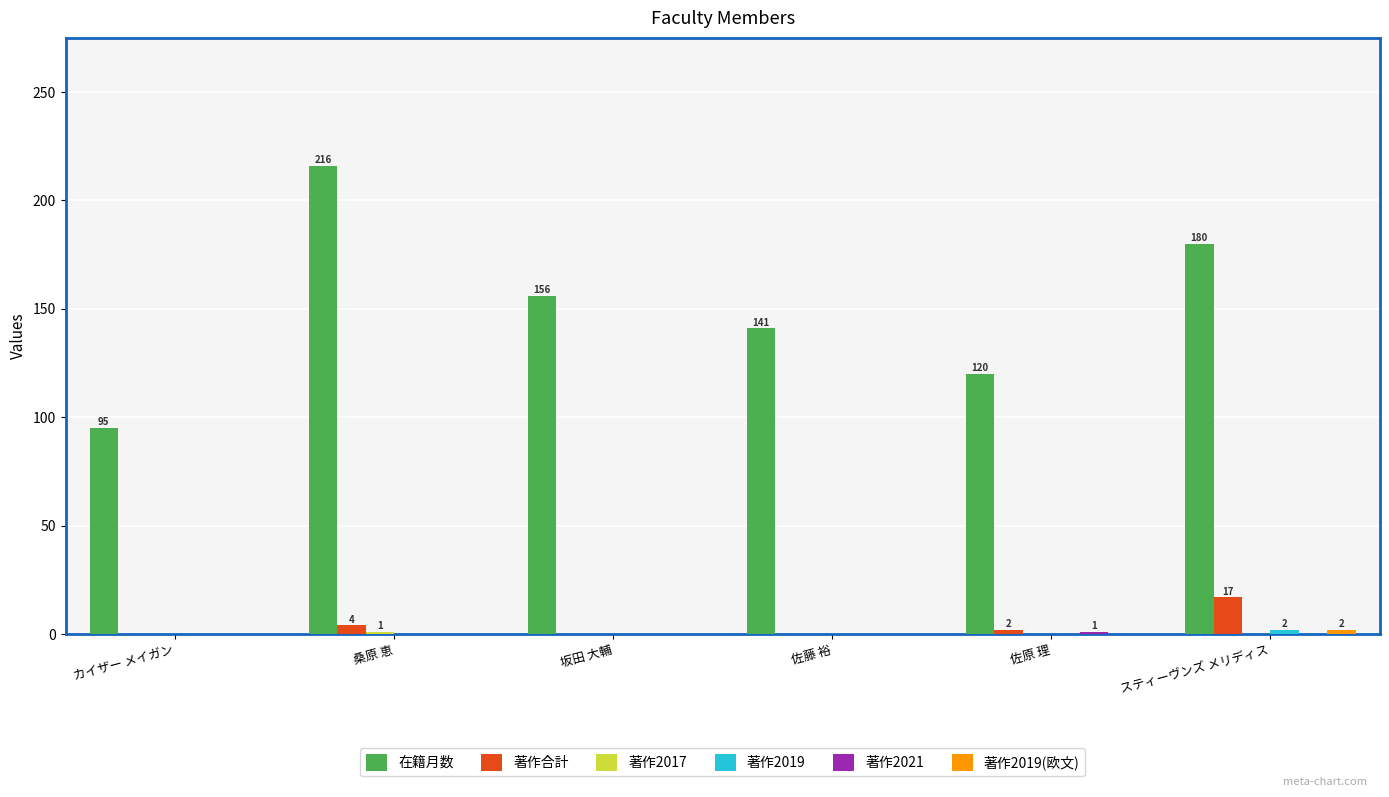

Which series changed the most between 坂田 大輔 and スティーヴンズ メリディス?

在籍月数